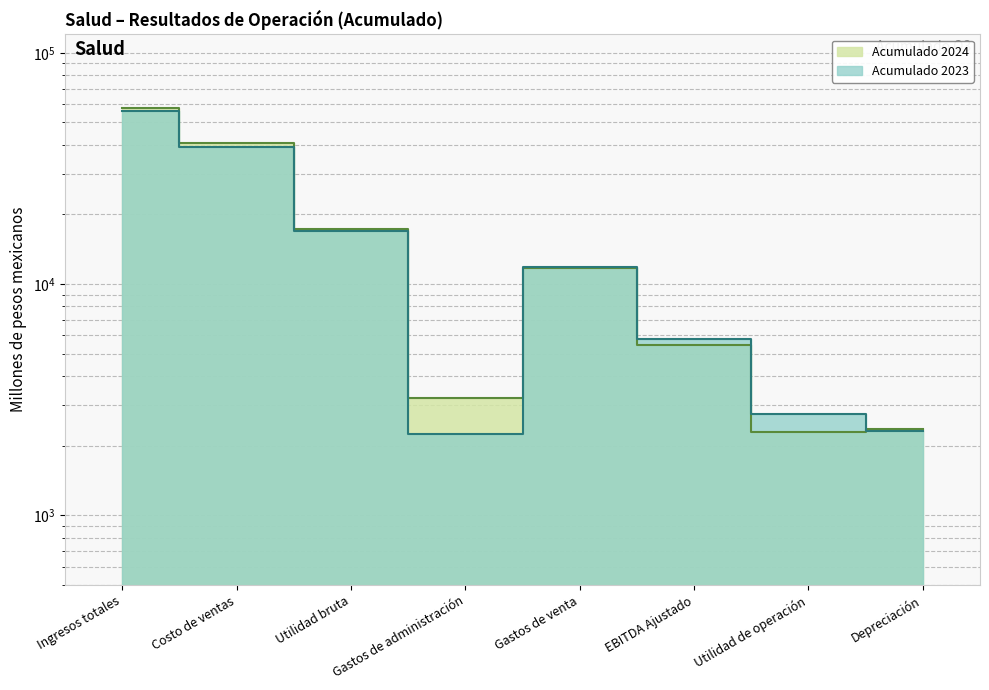

True or false: Acumulado 2024 and Acumulado 2023 cross at least once.

True